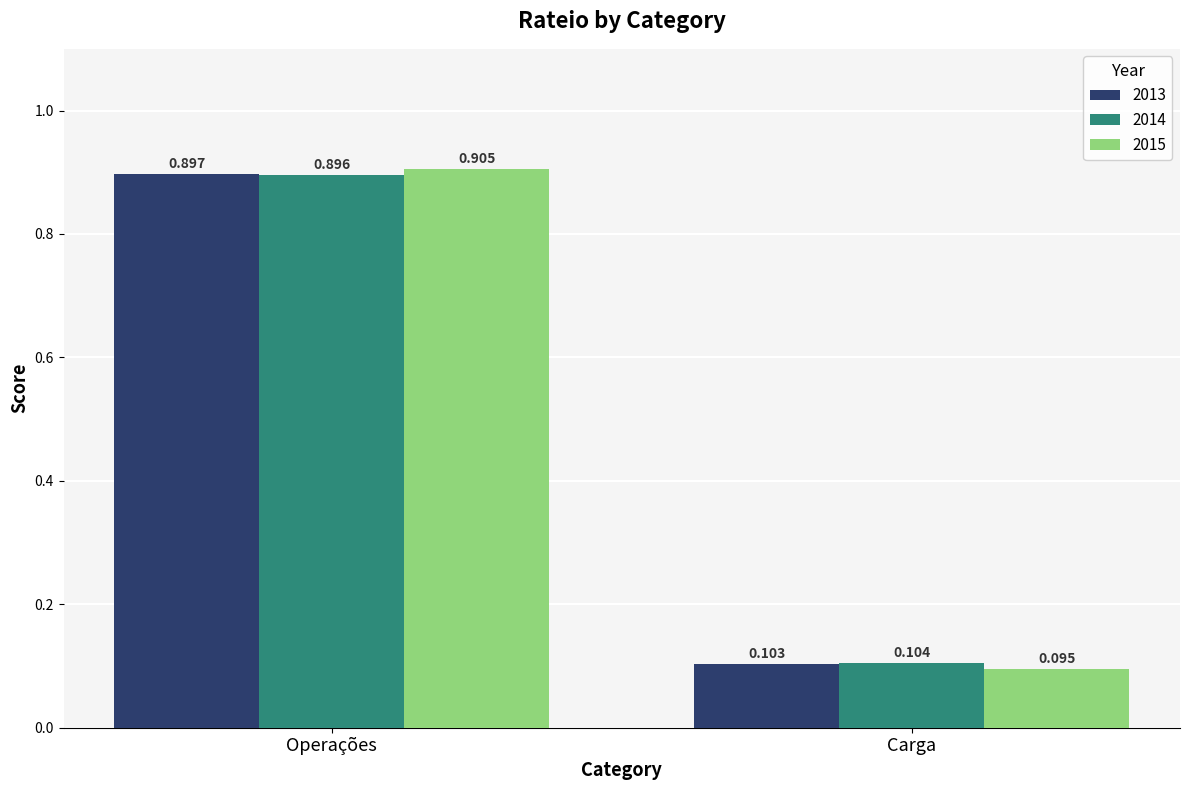

Count the 2015 values in the range 0 to 1.

2